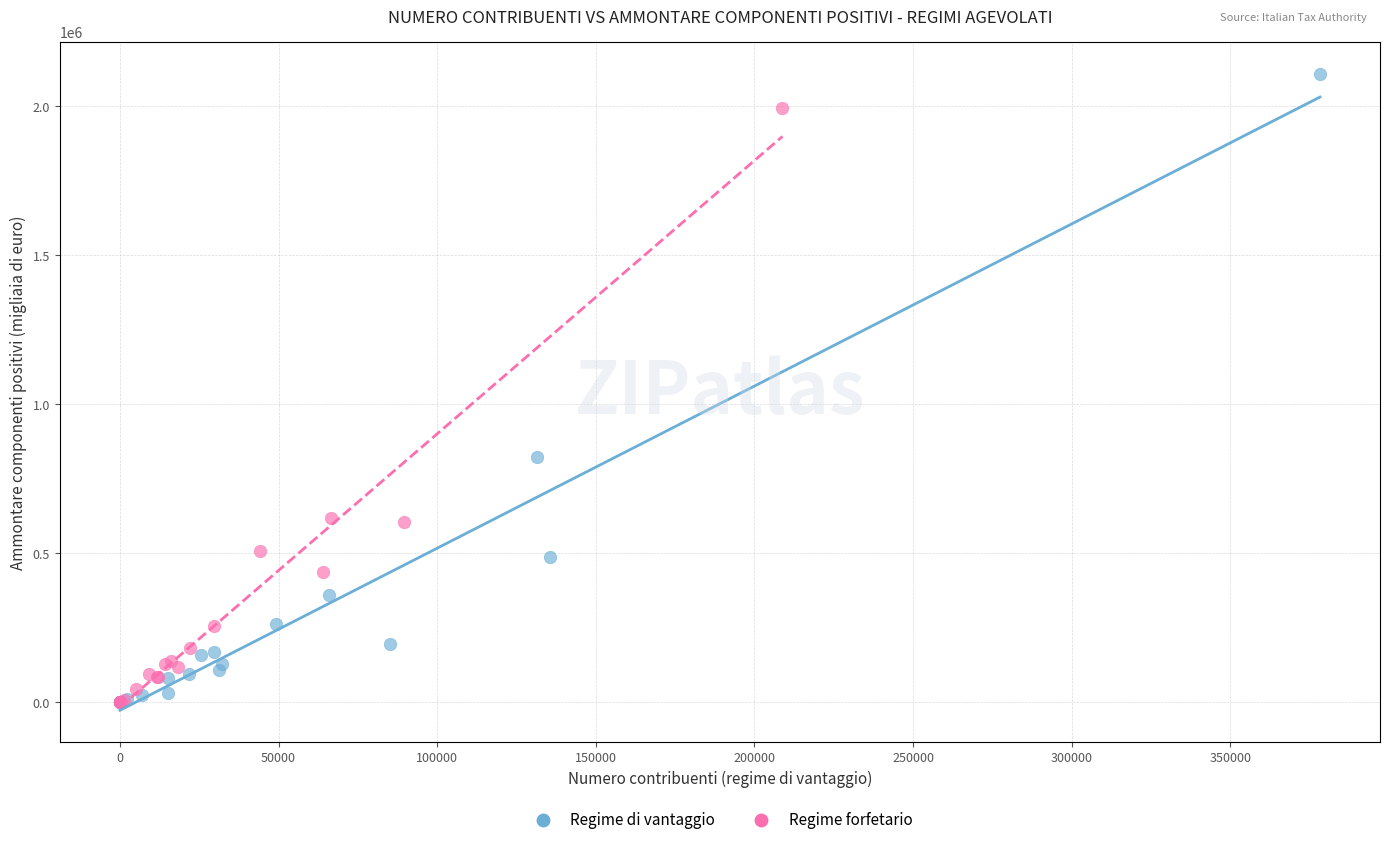

Which series reaches the maximum Y coordinate?

Regime di vantaggio